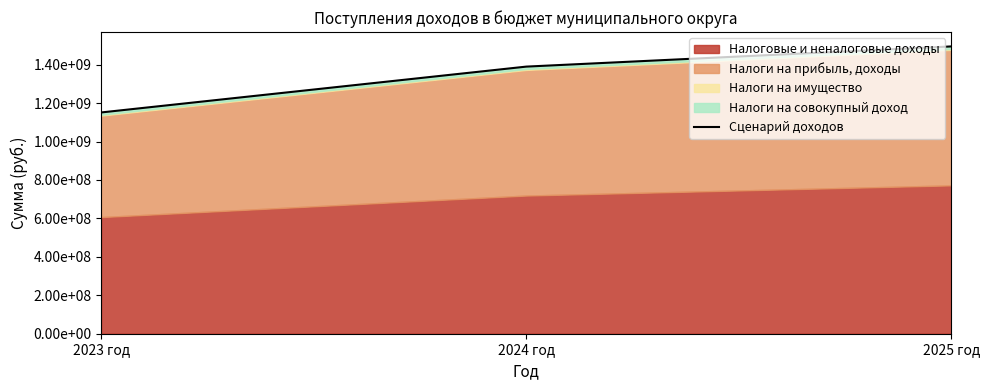

At which label does the data first exceed 1389789880?

2025 год